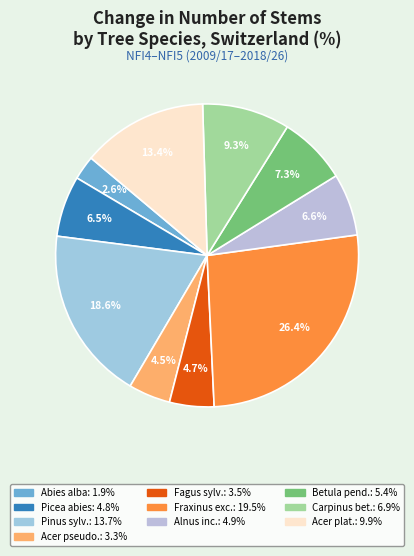

How many slices are in this pie chart?

10